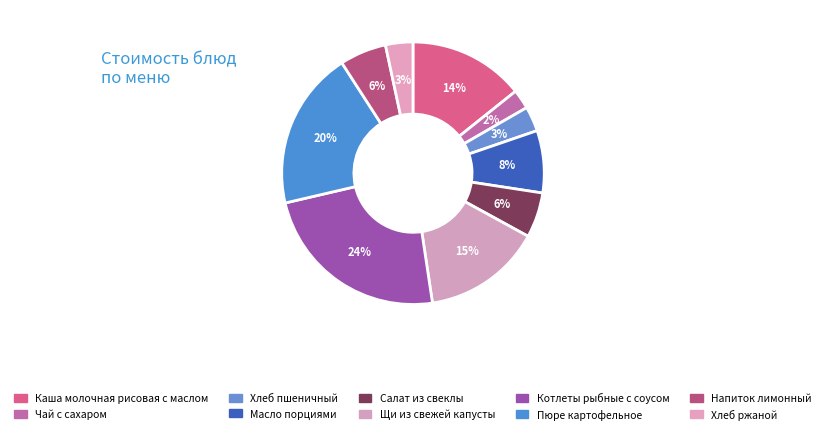

Combined, do Хлеб пшеничный and Напиток лимонный account for over 50%?

No